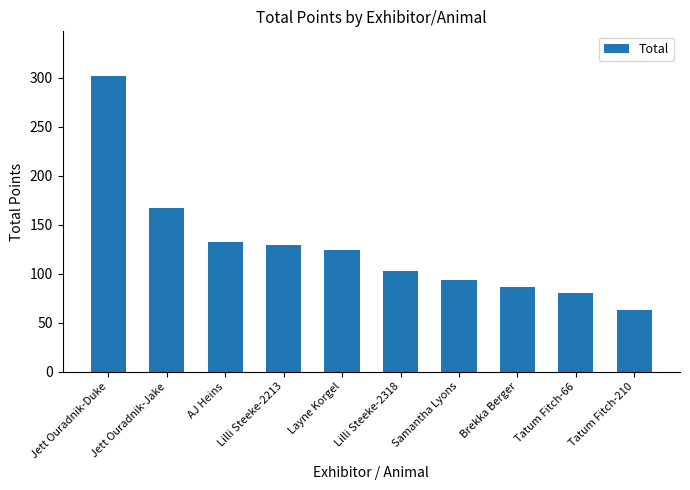

What is the difference between the maximum and minimum values?

239